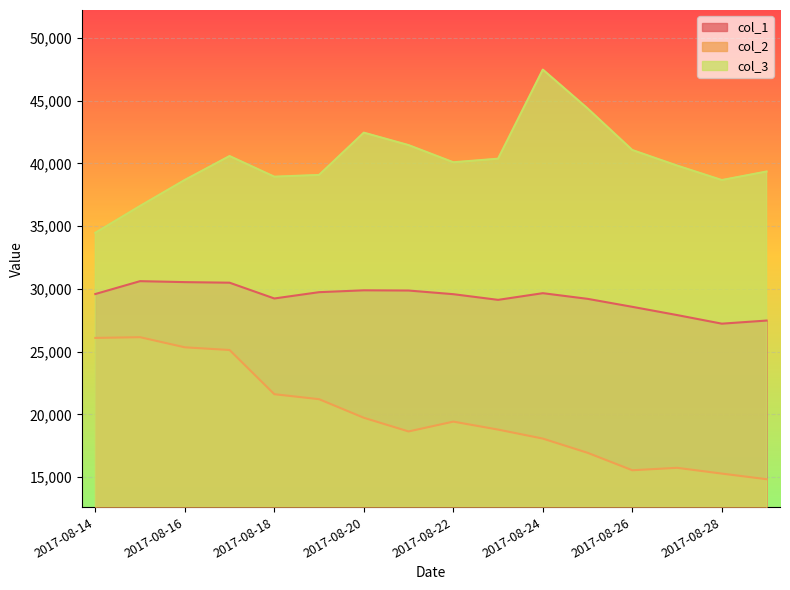

What is the total value across all series at 2017-08-17?

96201